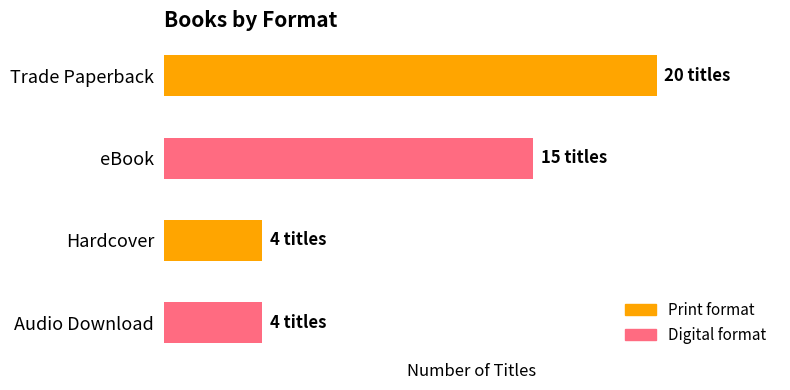

Does the chart contain any negative values?

No